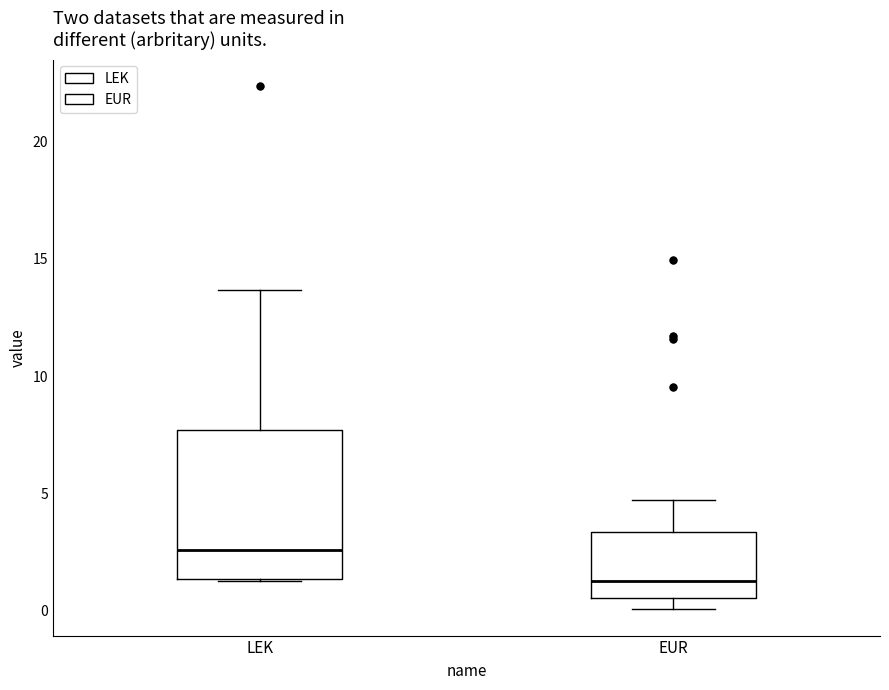

Reading left to right, read every box against the y-axis: the position of its median line, the range the box covers, and the ends of its whiskers. The values are not printed on the chart, so give them approximately, as read against the axis.

LEK: median 2.5, box 1.5 to 7.5, whiskers 1.5 to 13.5
EUR: median 1.5, box 0.5 to 3.5, whiskers 0.0 to 4.5